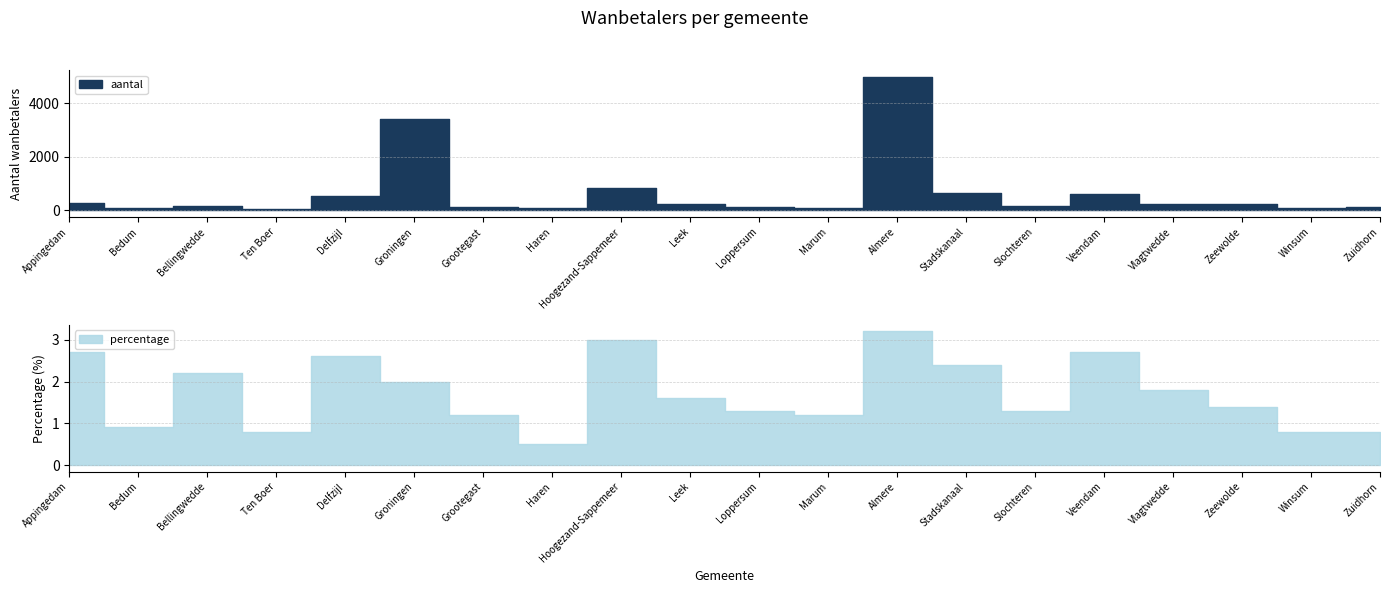

Which series has the largest range (max minus min)?

aantal